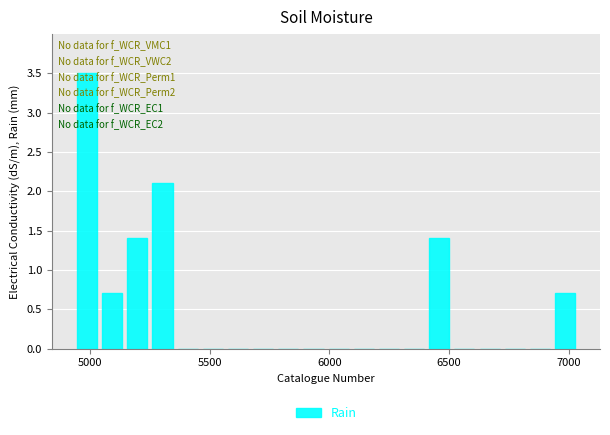

Read against the x-axis, roughly where is the centre of the tallest bar?

5000